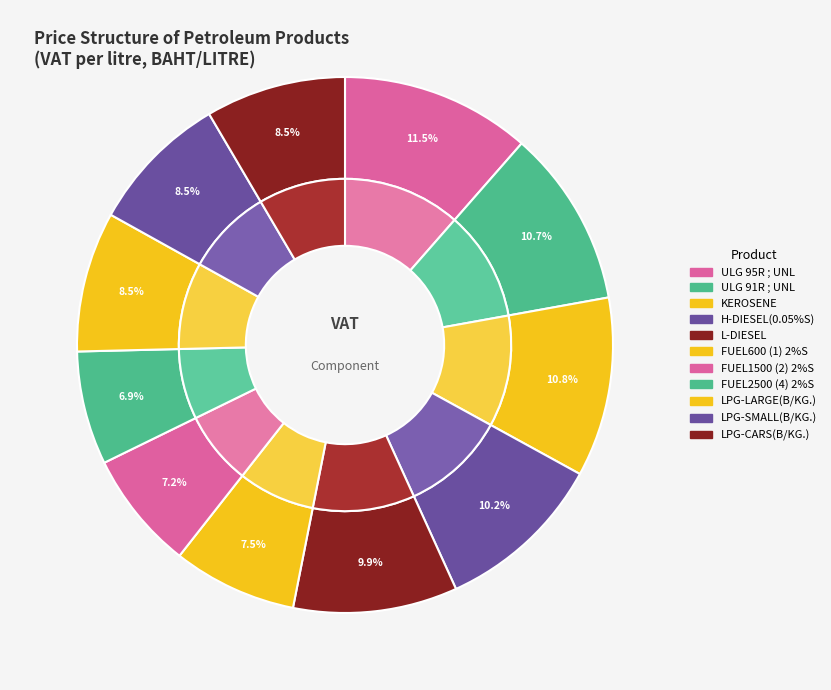

Is it true that LPG-LARGE(B/KG.) is 8% of the pie?

True